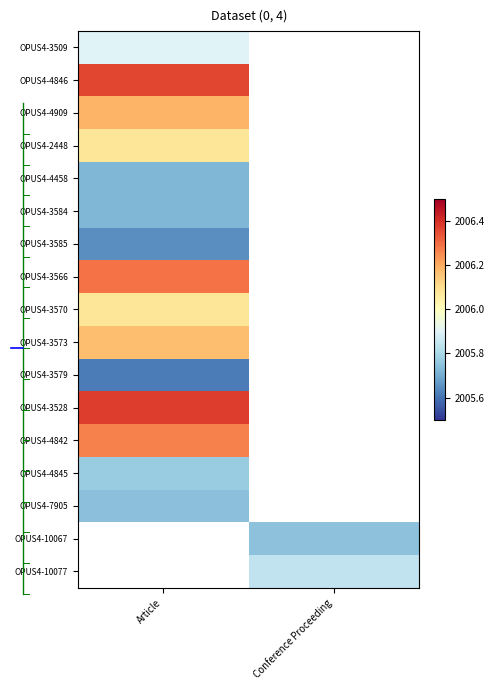

At which label does OPUS4-4845 reach its peak?

Article